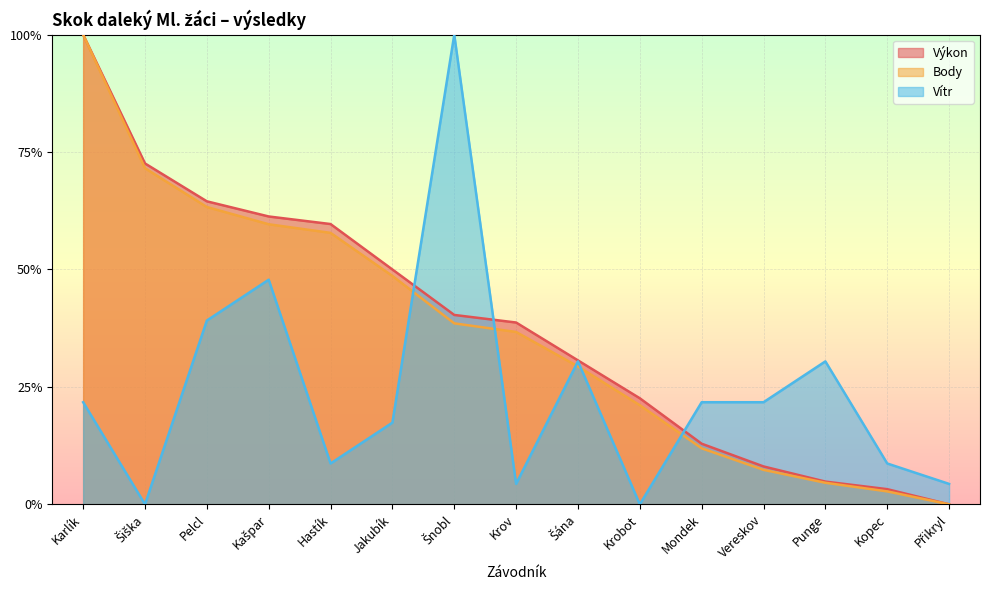

True or false: Výkon and Body intersect in this chart.

False